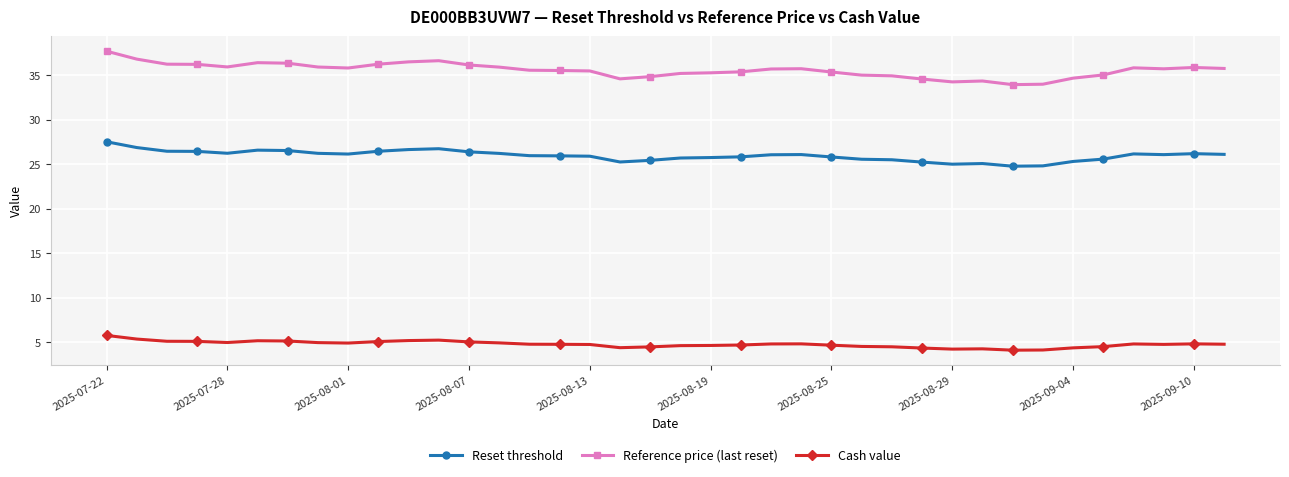

What is the average value of the Reference price (last reset) series?

35.6